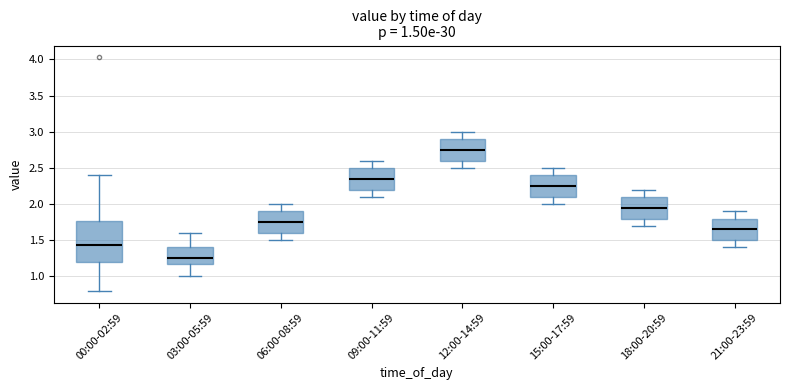

Which box is the tallest, from its lower edge to its upper edge?

00:00-02:59